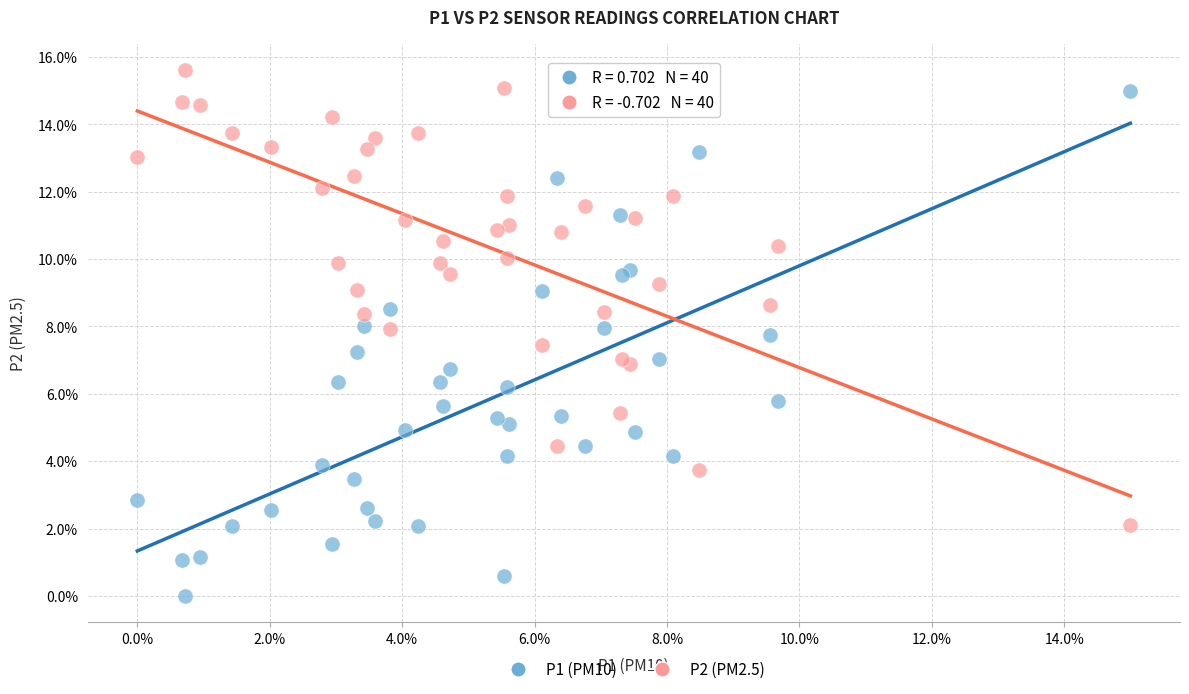

Which series reaches the maximum Y coordinate?

P2 (PM2.5)